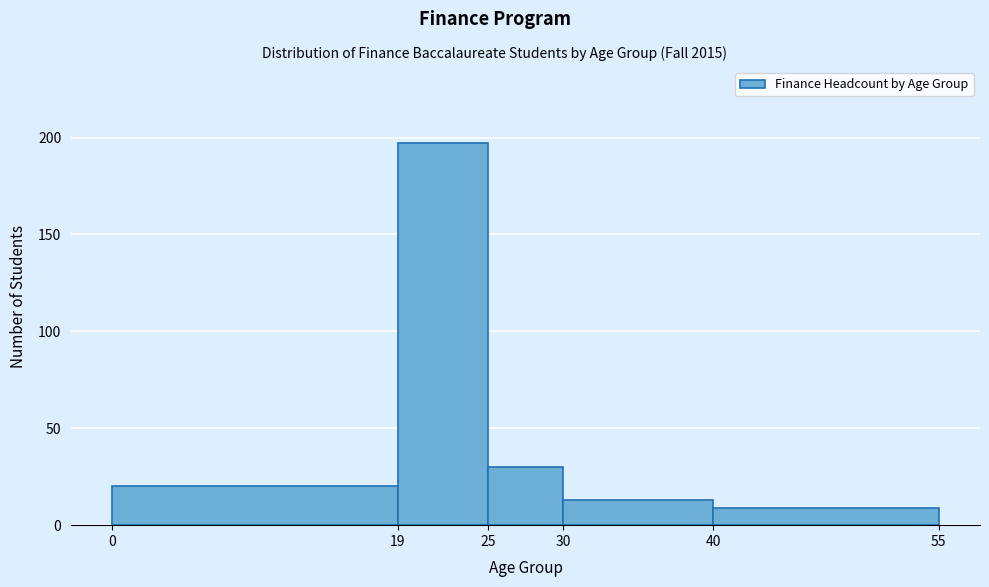

Reading left to right, list every bar in this chart as the range it spans on the x-axis followed by its height. The values are not printed on the chart, so give them approximately, as read against the axis.

0 to 19: 20
19 to 25: 195
25 to 30: 30
30 to 40: 15
40 to 55: 10